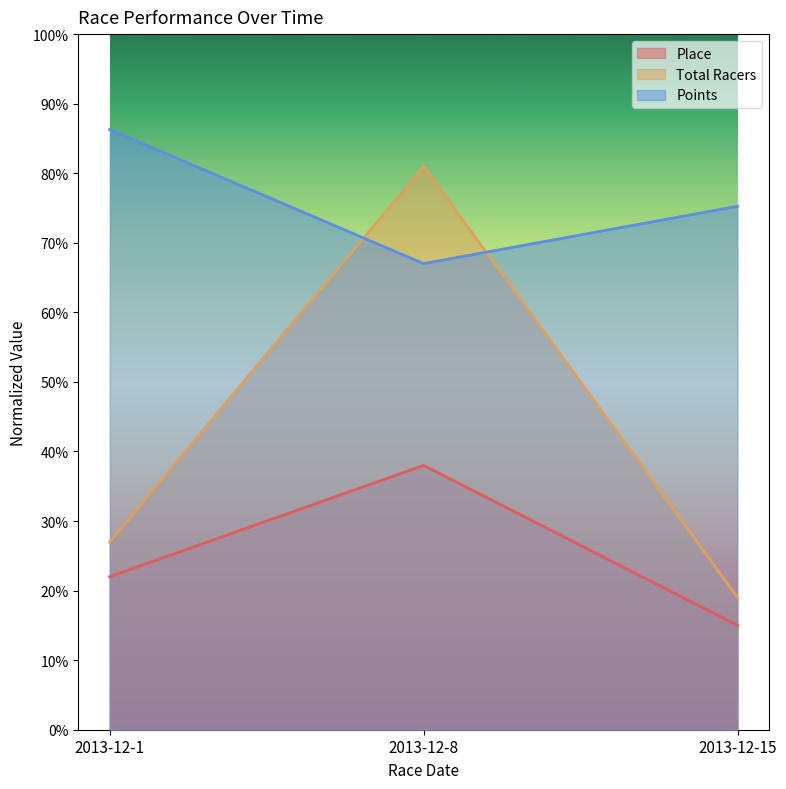

Where is Place nearest to the value 26?

2013-12-1